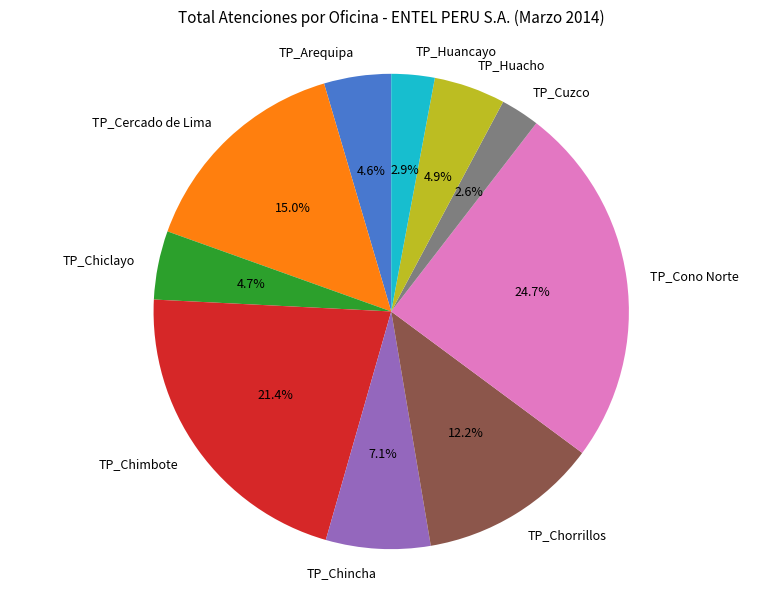

To the nearest percent, what is the difference between the largest and smallest slice percentages?

22%